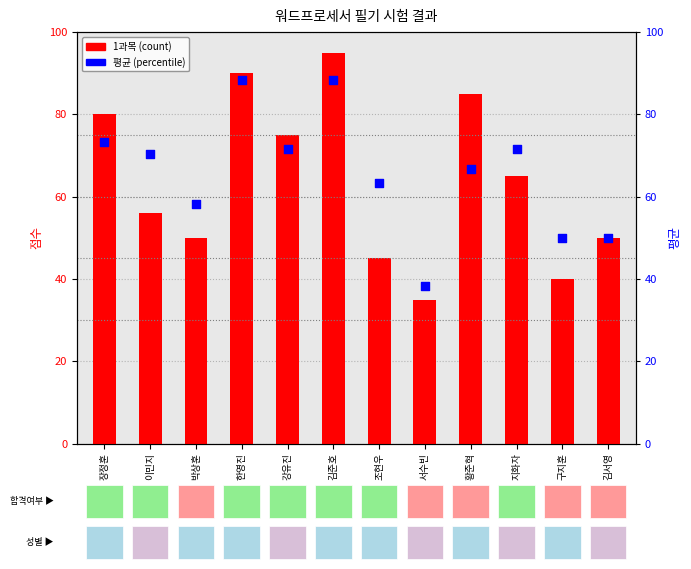

Which series reaches the maximum Y coordinate?

1과목